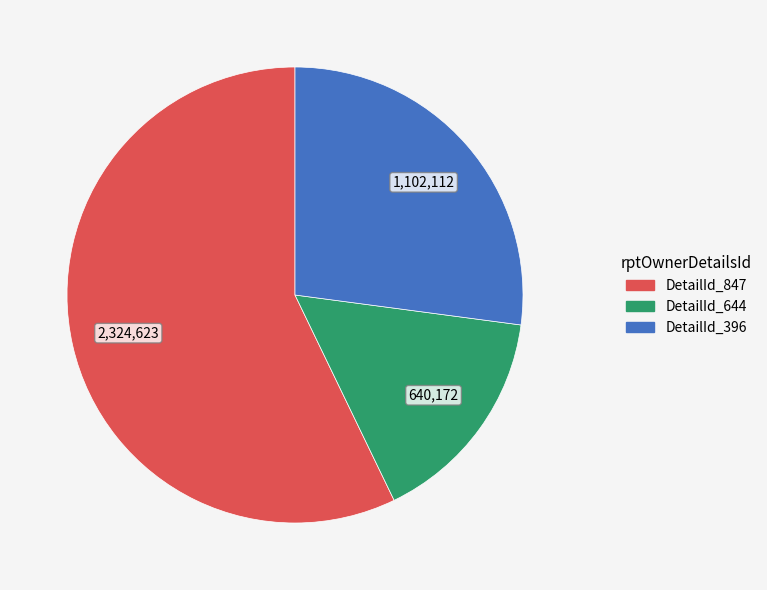

Is it true that DetailId_396 is 13% of the pie?

False